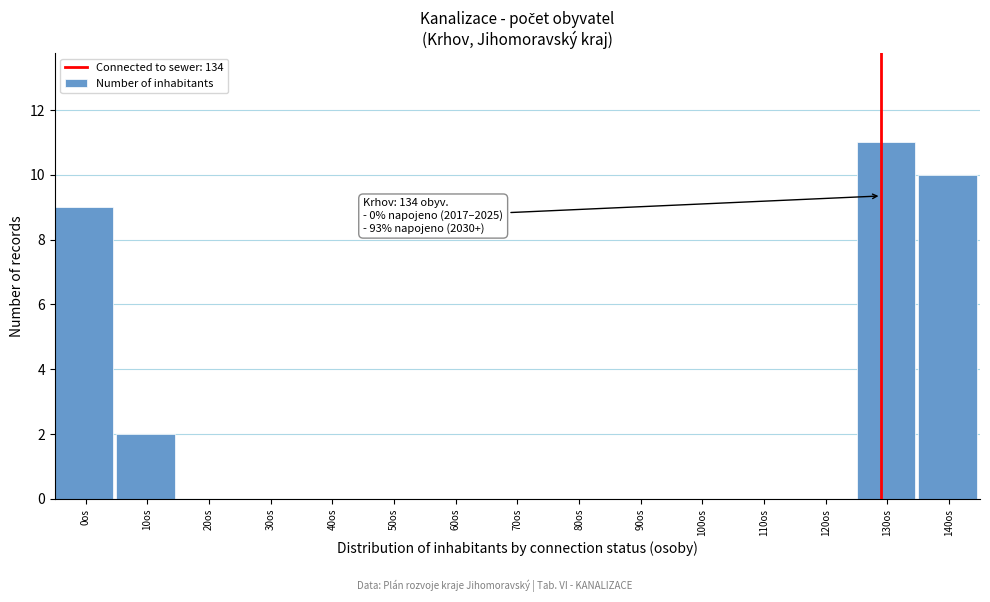

Reading left to right, extract all data points from this chart.

0os=9	10os=2	20os=0	30os=0	40os=0	50os=0	60os=0	70os=0	80os=0	90os=0	100os=0	110os=0	120os=0	130os=11	140os=10